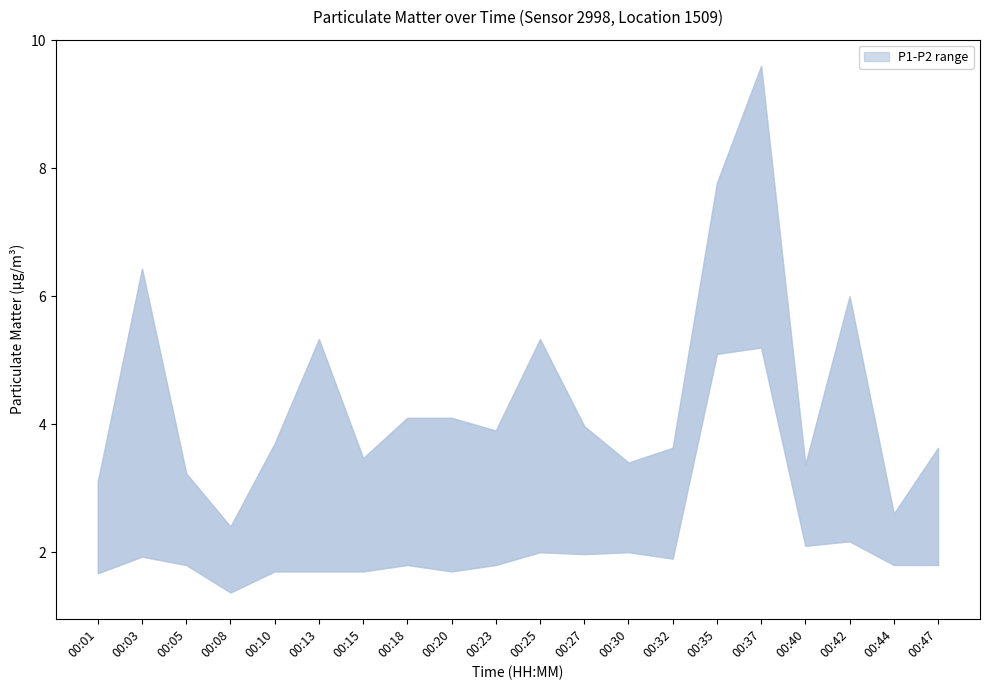

Is it true that P2_line equals 1.8 at 00:18?

True